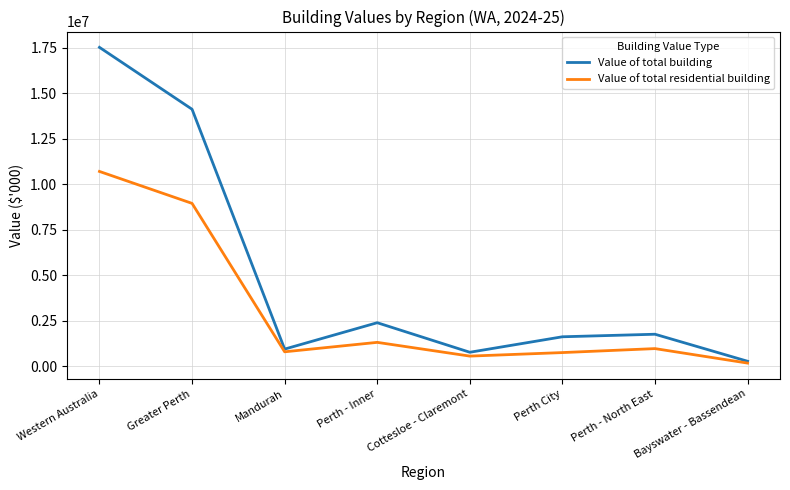

What is the greatest value displayed?

17509060